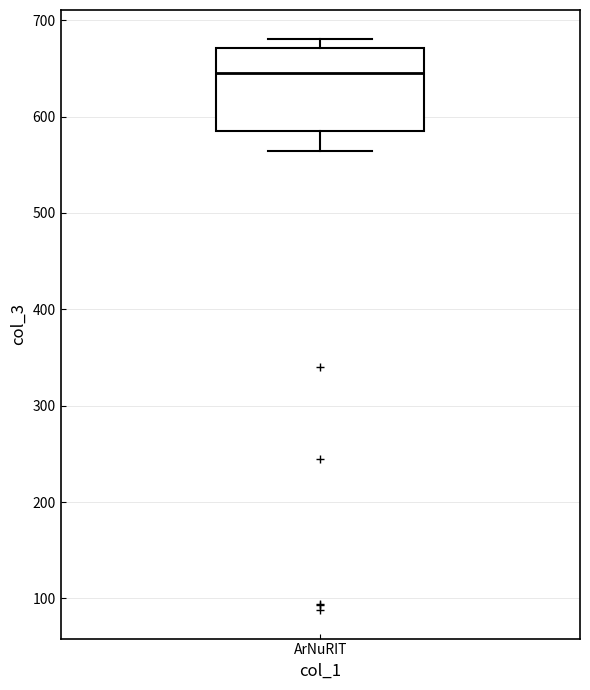

Read this box plot against the y-axis: the position of the median line, the range covered by the box, and the ends of both whiskers. The values are not printed on the chart, so give them approximately, as read against the axis.

median 650, box 590 to 670, whiskers 560 to 680